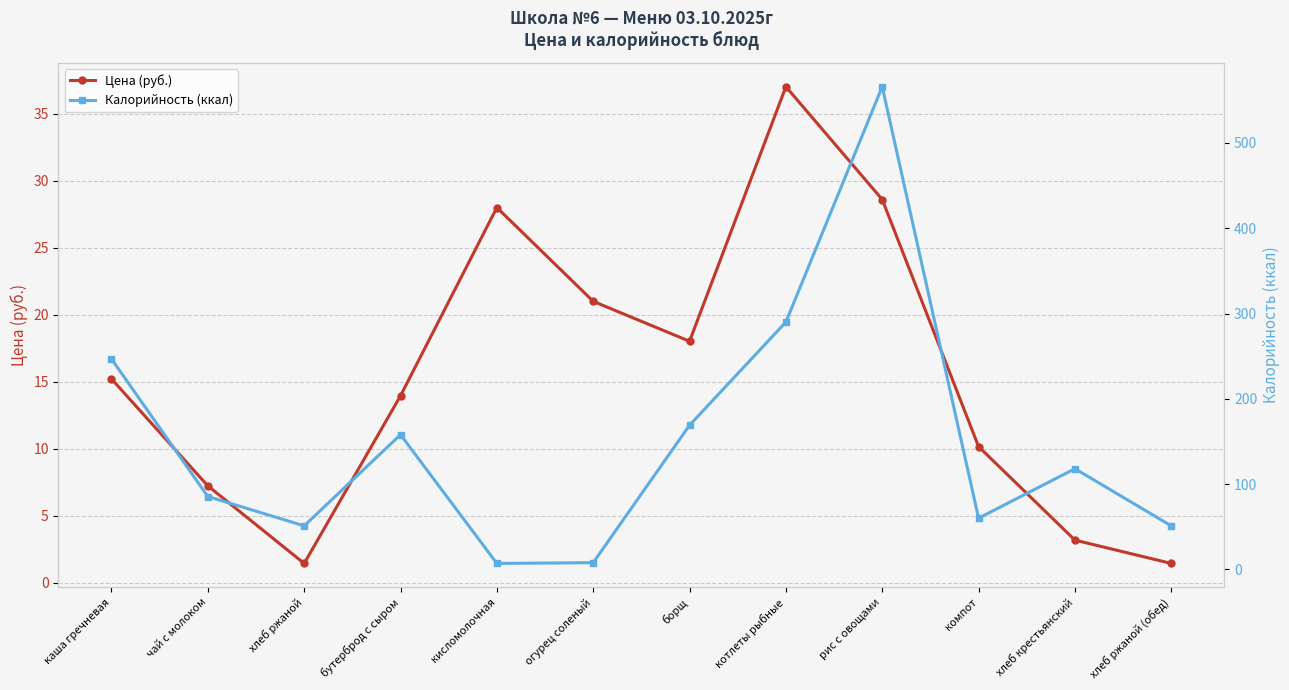

At which label does Калорийность (ккал) first exceed 118?

каша гречневая